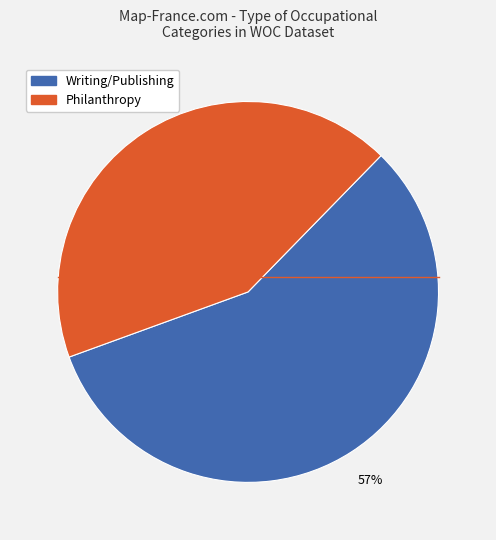

To the nearest percent, what is the average slice percentage?

50%